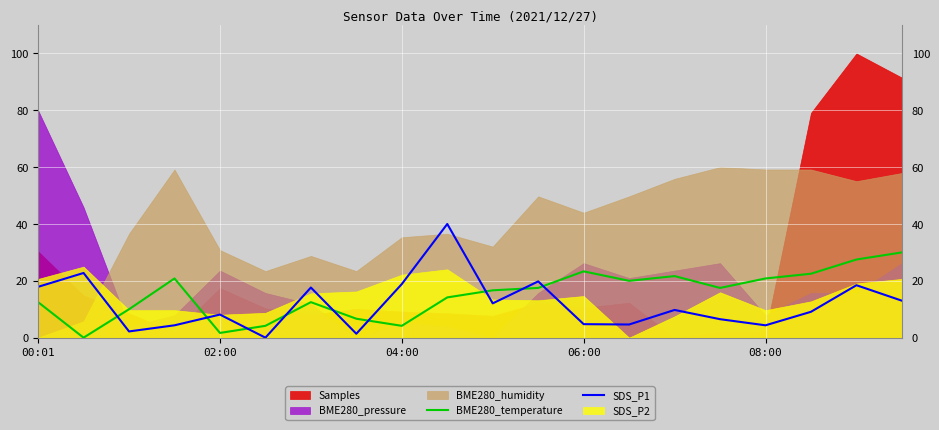

What is the difference between the BME280_temperature values at 06:00 and 00:01?

10.8